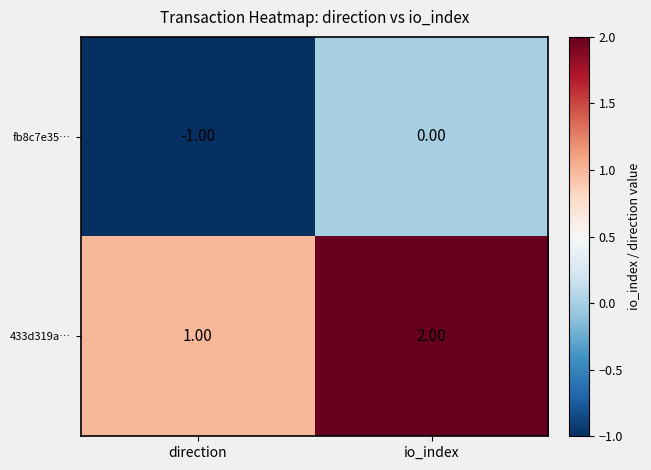

Rank the categories by fb8c7e35… value from lowest to highest.

direction, io_index